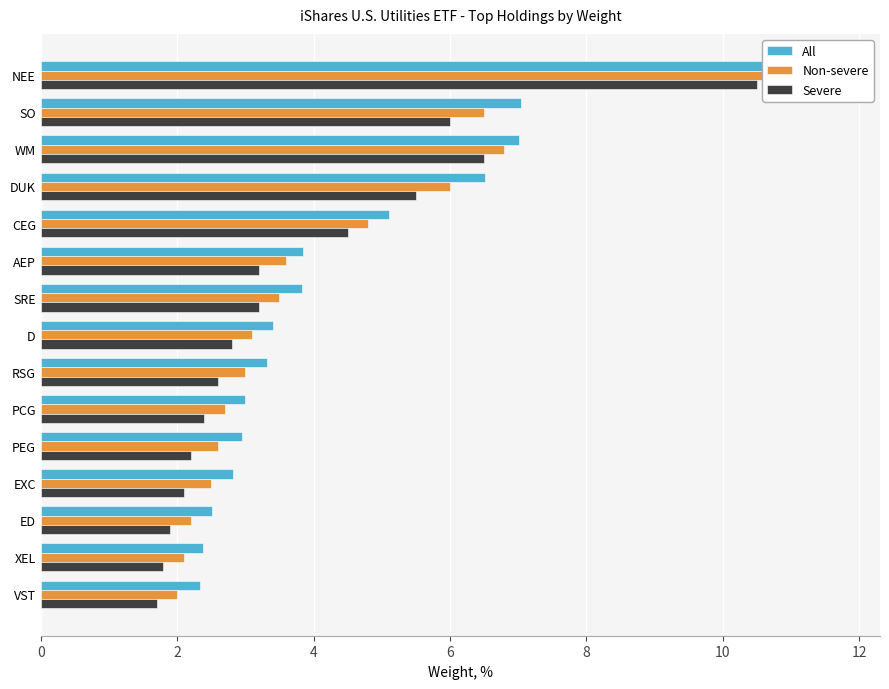

What are all the series names shown in the legend?

All, Non-severe, Severe